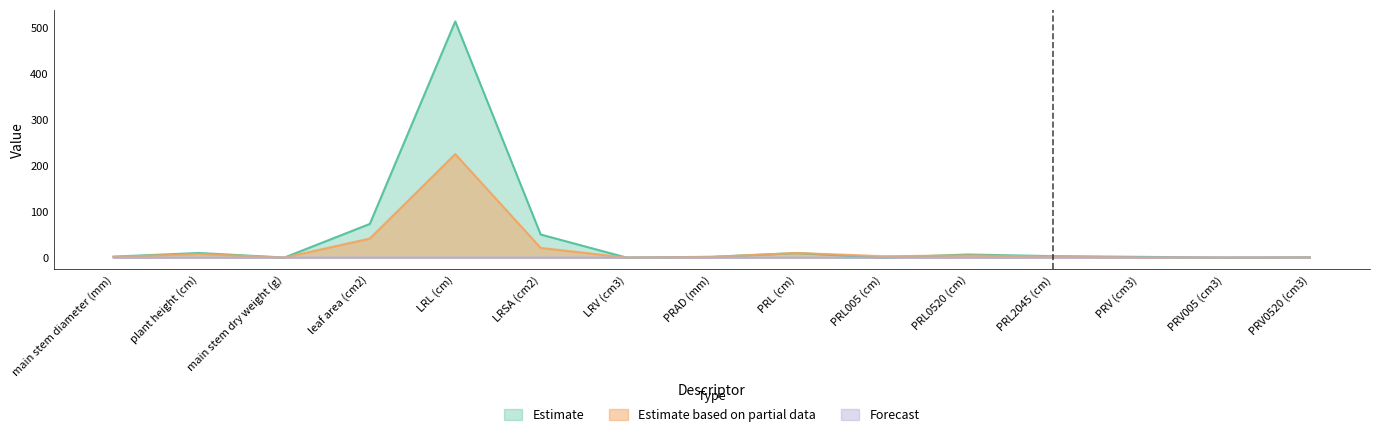

List the series in order of their overall mean, highest first.

Estimate, Estimate based on partial data, Forecast